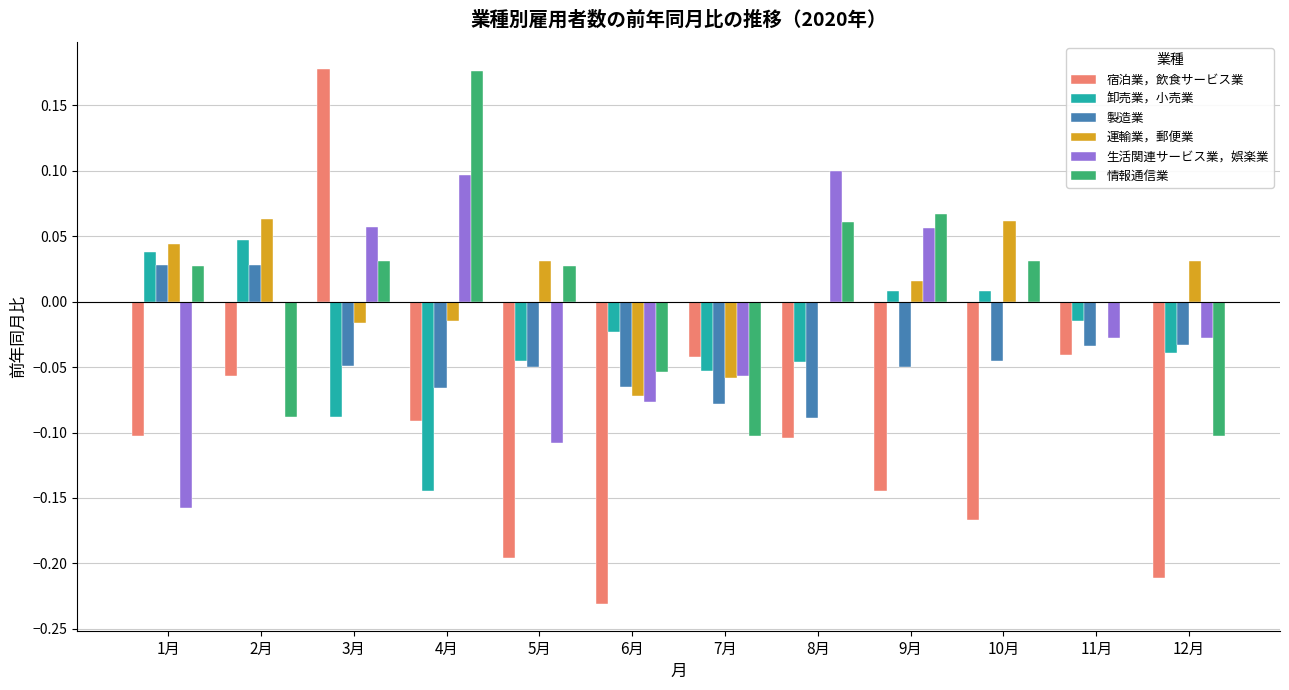

True or false: 生活関連サービス業，娯楽業 has a value of -0.1 at 5月.

True